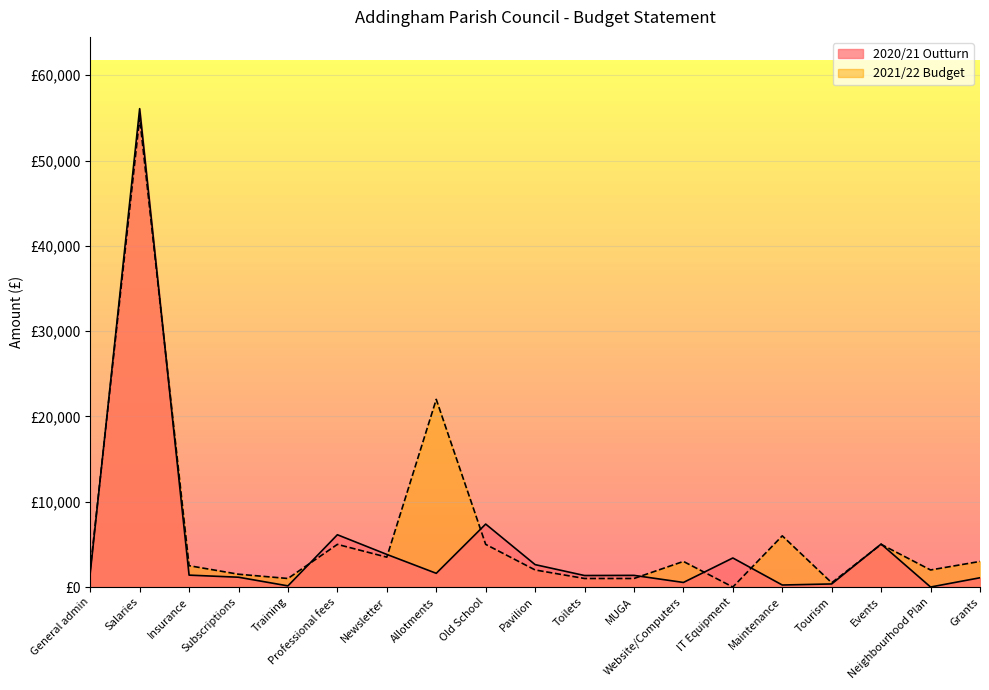

What is the sum of the 2021/22 Budget values at Pavilion and Training?

3000